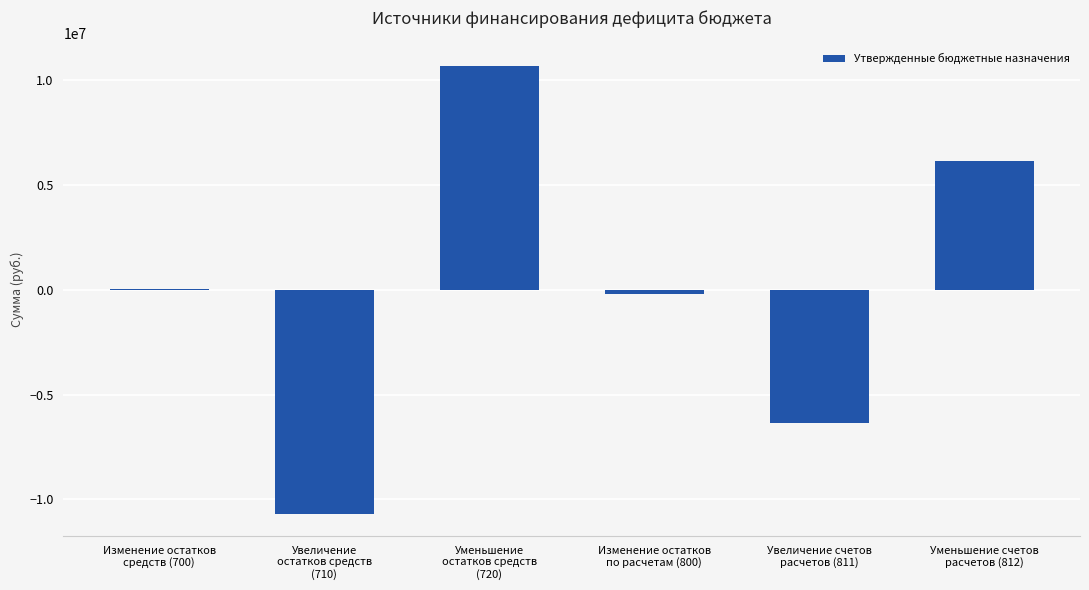

What is the maximum value shown in the chart?

10697501.9